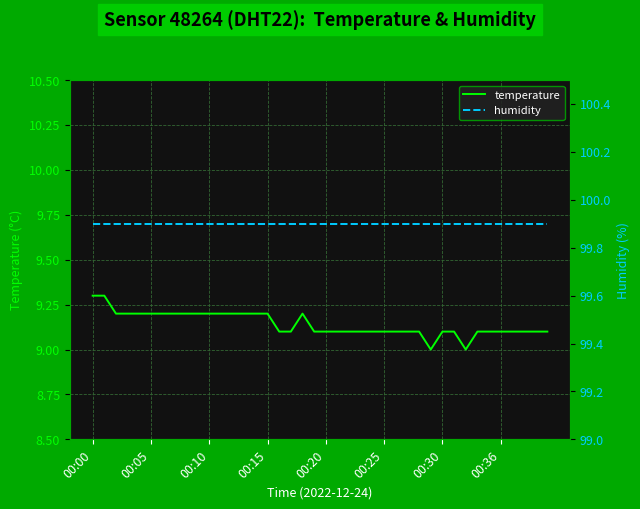

Which category has the highest value in the temperature series?

00:00